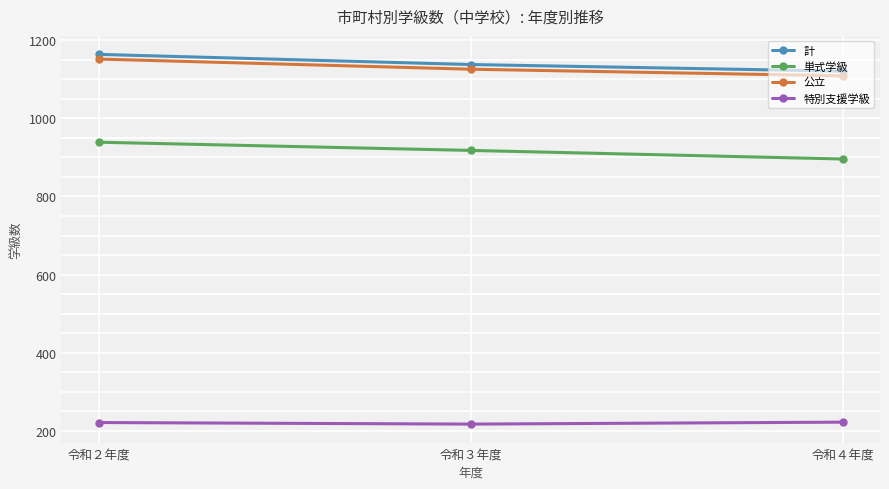

What position from the right is 令和３年度?

2